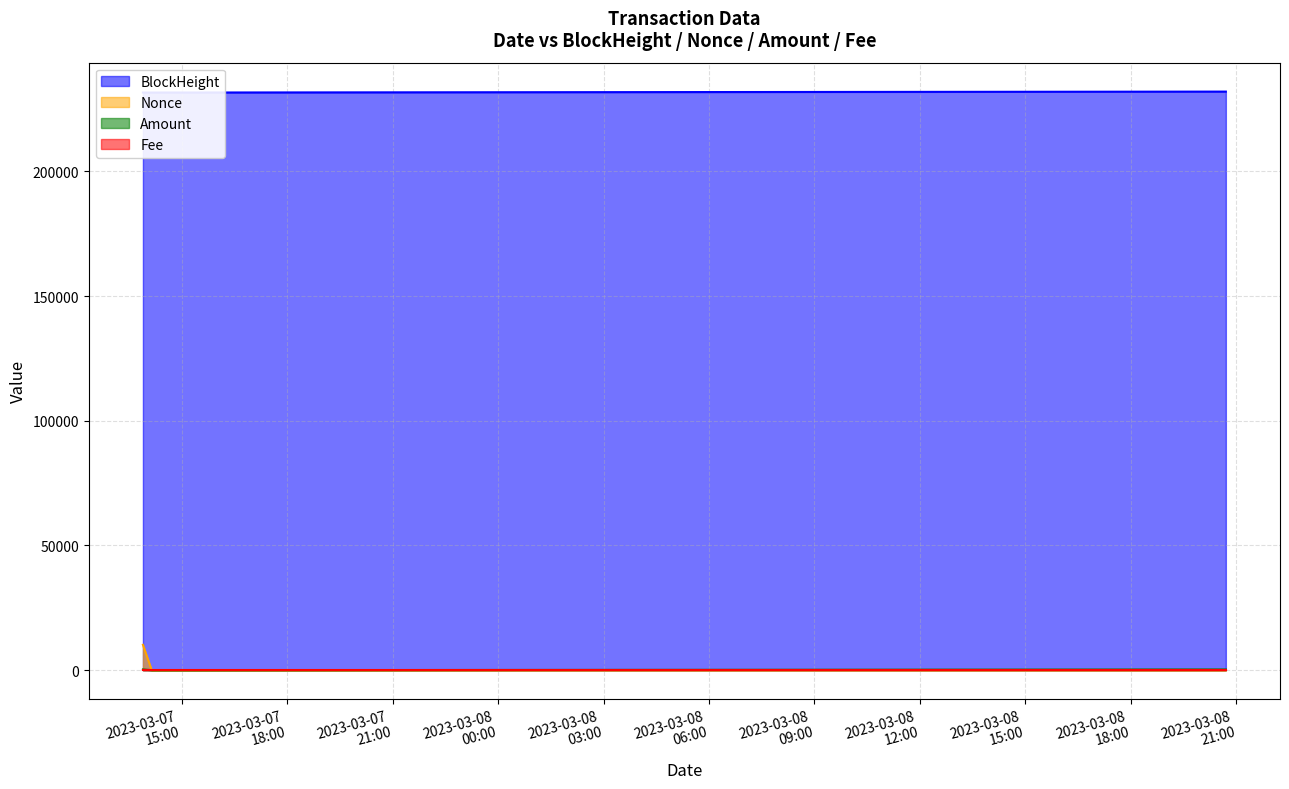

What are all the series names shown in the legend?

BlockHeight, Nonce, Amount, Fee